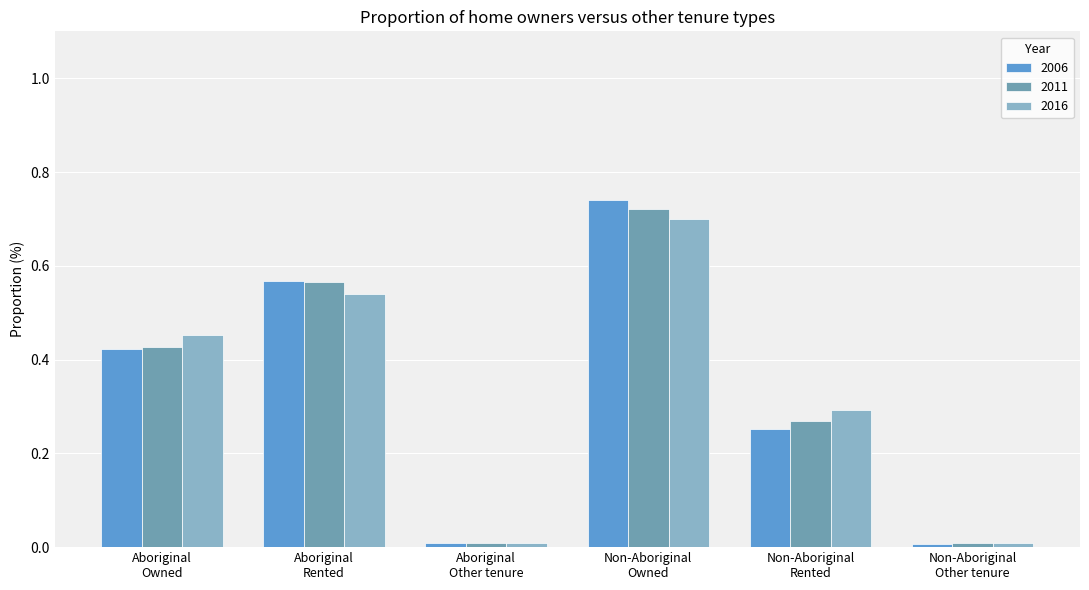

Does the chart contain any negative values?

No